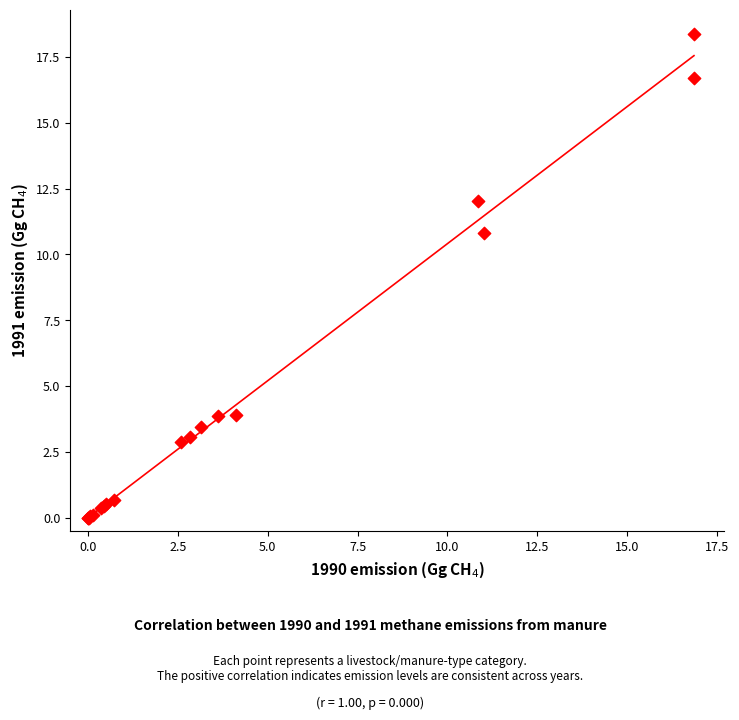

What Y value in the scatter plot is closest to 9?

10.8